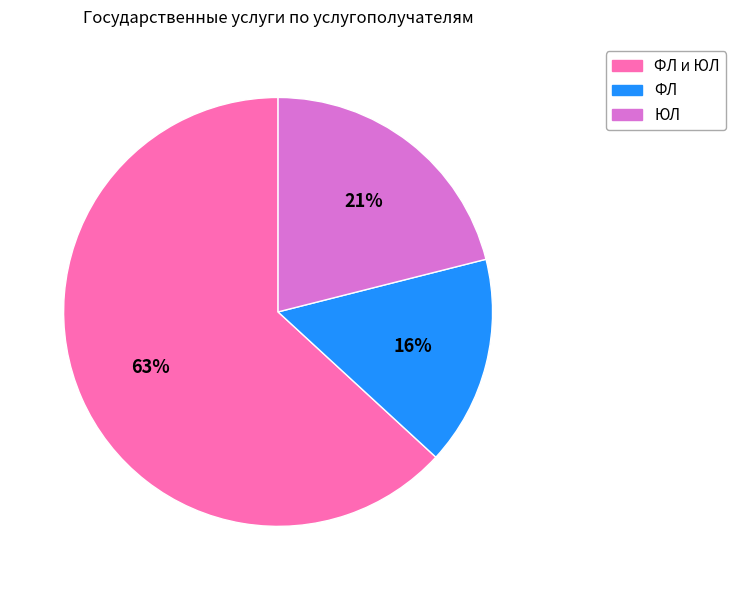

Is the sum of ФЛ и ЮЛ and ФЛ greater than half?

Yes